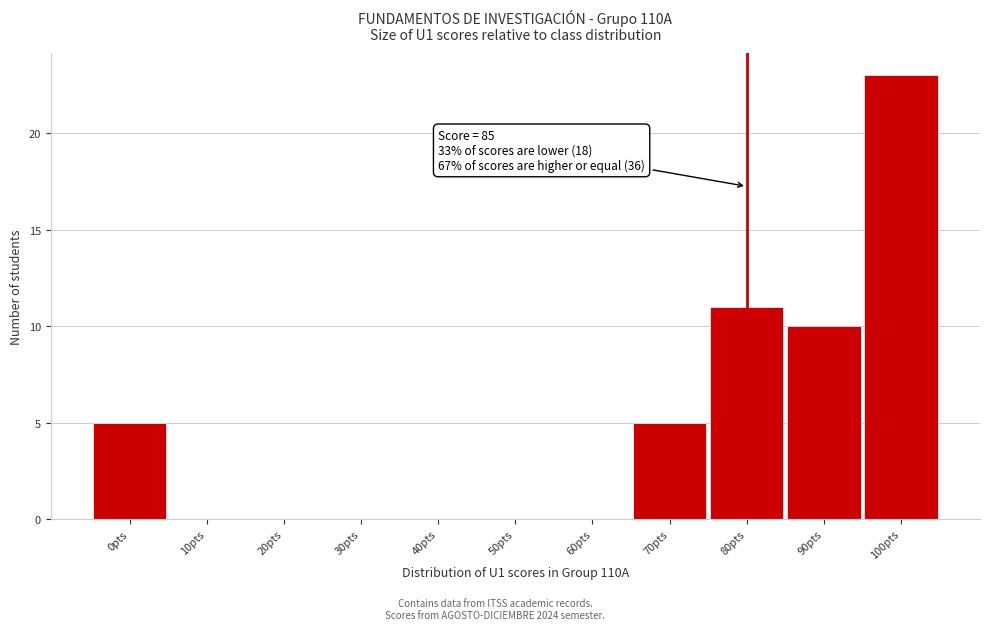

Reading right to left, what are all the values shown in this chart?

100pts=23	90pts=10	80pts=11	70pts=5	60pts=0	50pts=0	40pts=0	30pts=0	20pts=0	10pts=0	0pts=5